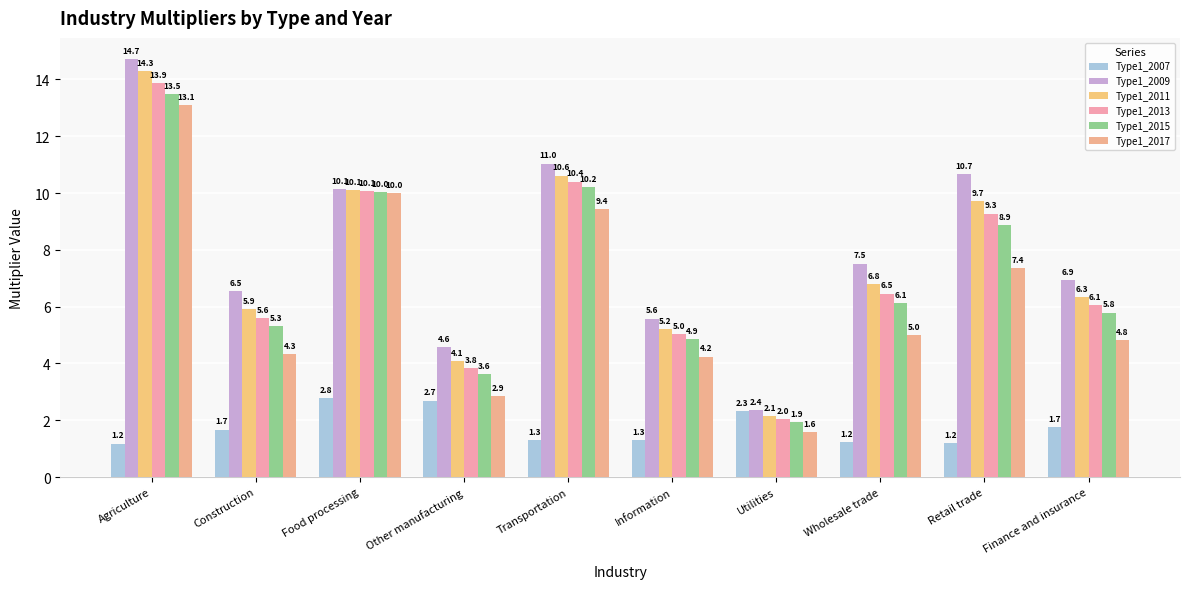

Which series changed the most between Agriculture and Construction?

Type1_2017